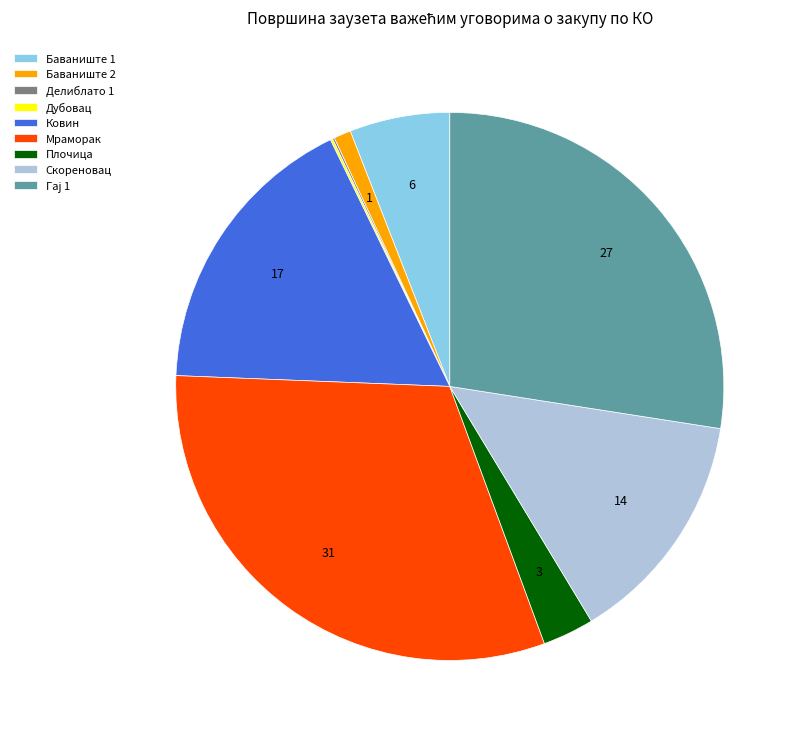

True or false: Баваниште 2 accounts for 1% of the total.

True